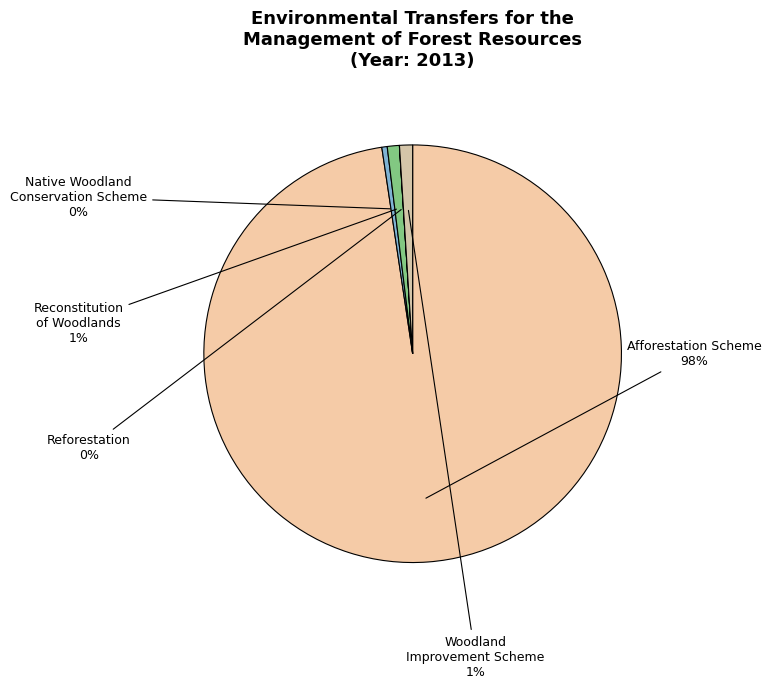

To the nearest percent, what is the difference between the largest and smallest slice percentages?

98%